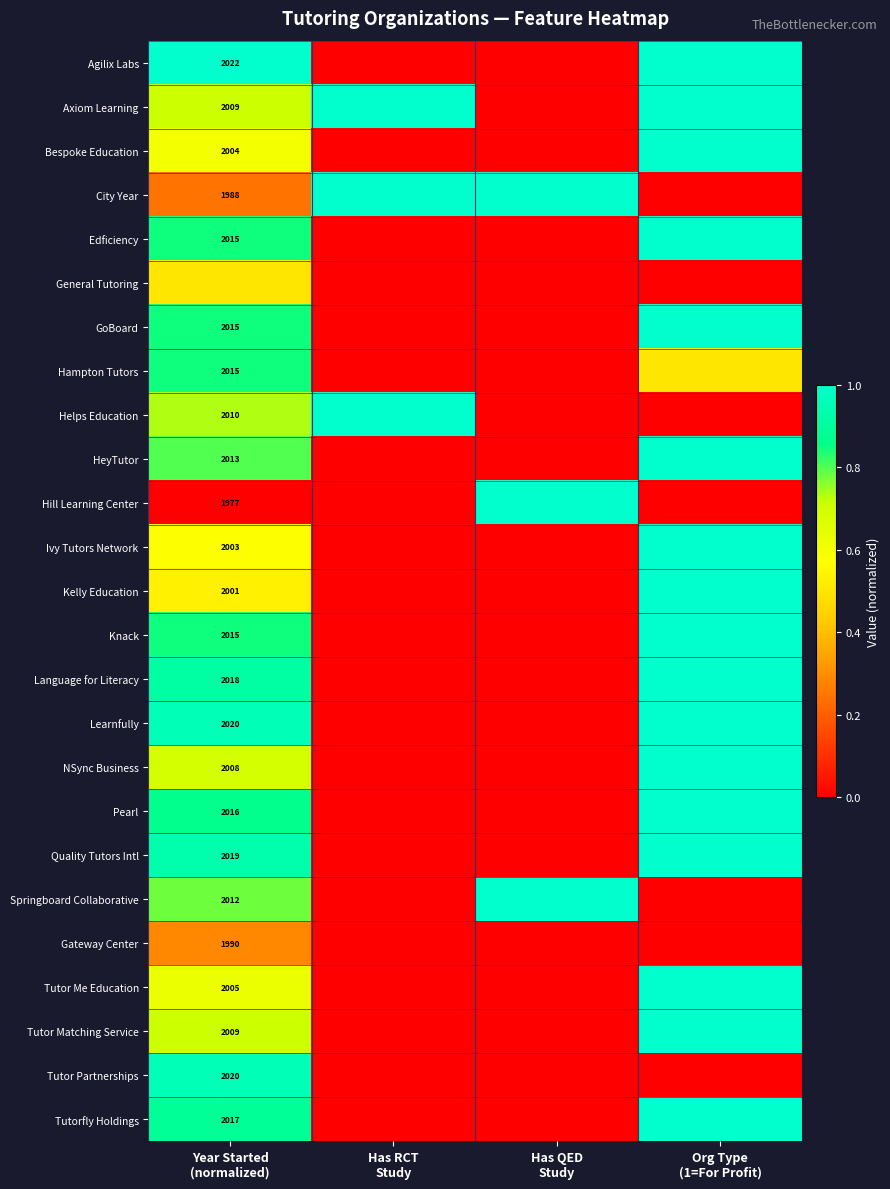

True or false: City Year has a value of 0.2 at Has QED Study.

False